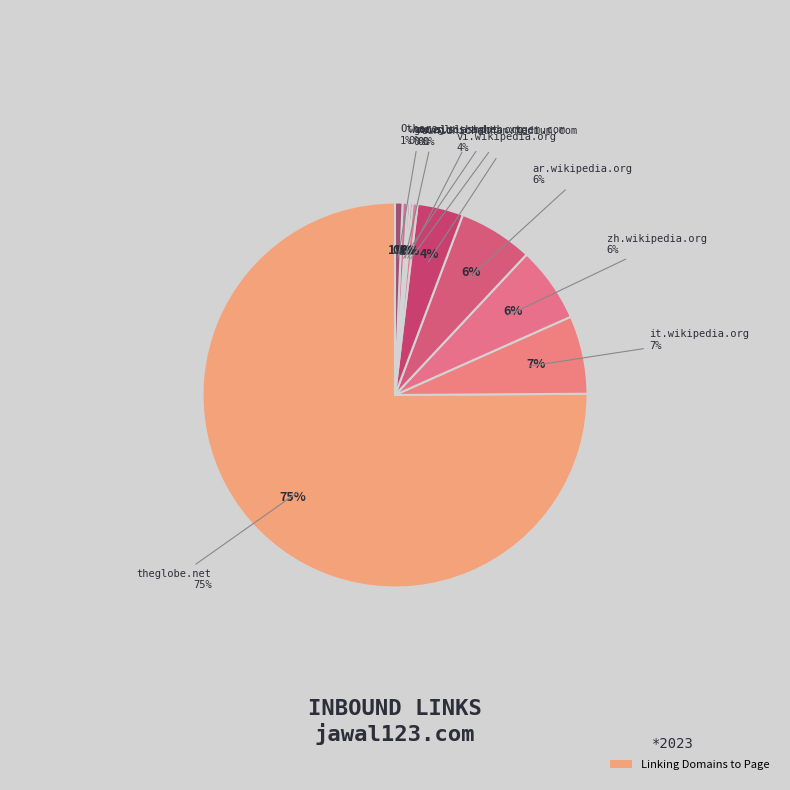

Does theglobe.net represent more than half of the total?

Yes